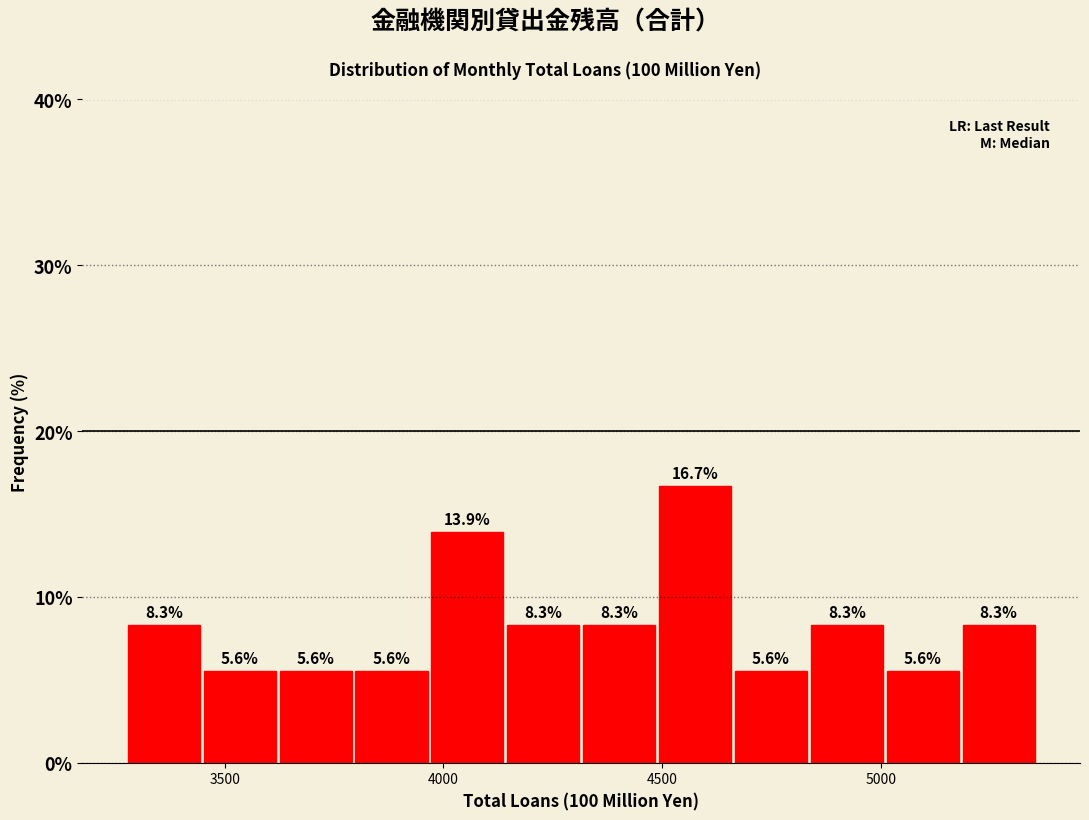

Around what value on the x-axis is the tallest bar? Give the approximate position of its centre, as read against the axis.

4600